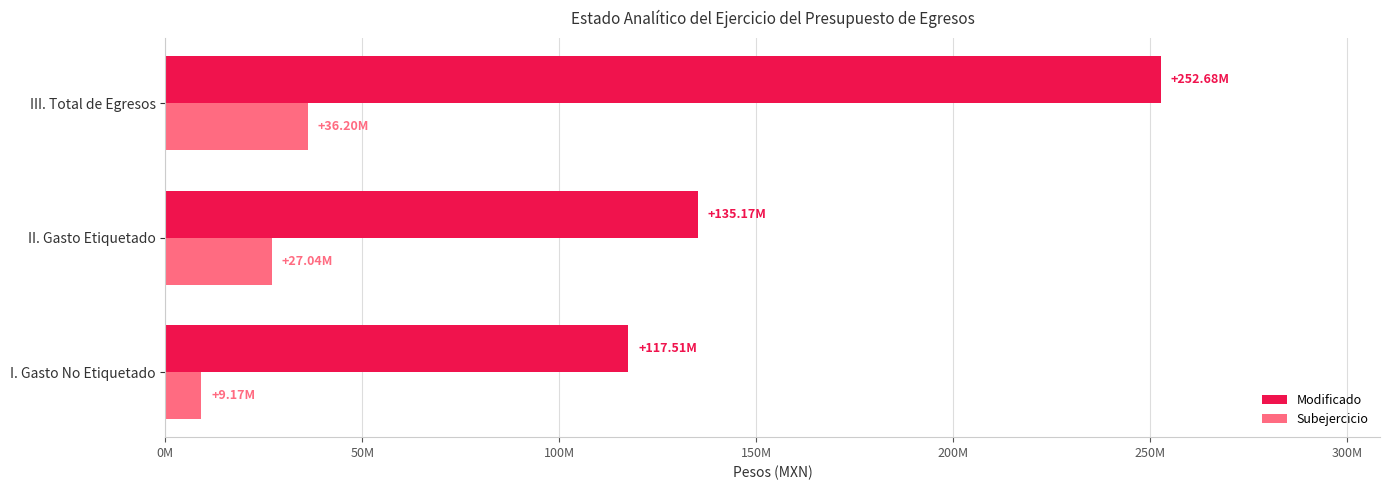

What is the maximum value shown in the chart?

252683607.9